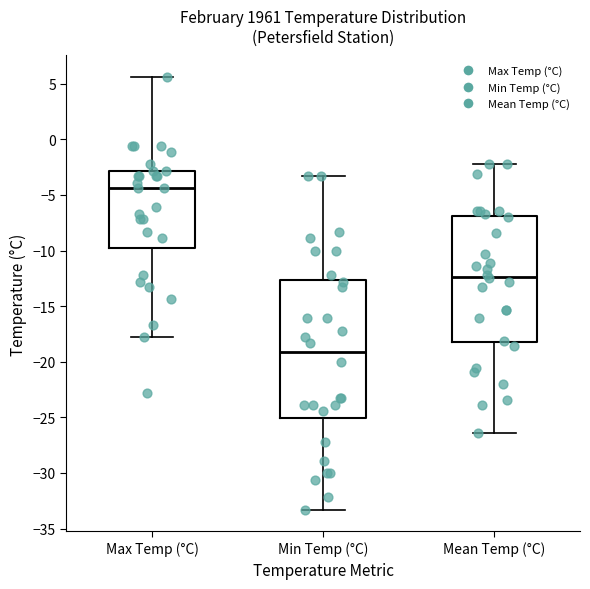

Reading left to right, transcribe this box plot: for each box, give where its median line is, the range the box spans, and where its two whiskers end, as read against the y-axis. The values are not printed on the chart, so give them approximately, as read against the axis.

Max Temp (°C): median -4.5, box -9.5 to -3.0, whiskers -18.0 to 5.5
Min Temp (°C): median -19.0, box -25.0 to -12.5, whiskers -33.5 to -3.5
Mean Temp (°C): median -12.5, box -18.0 to -7.0, whiskers -26.5 to -2.0